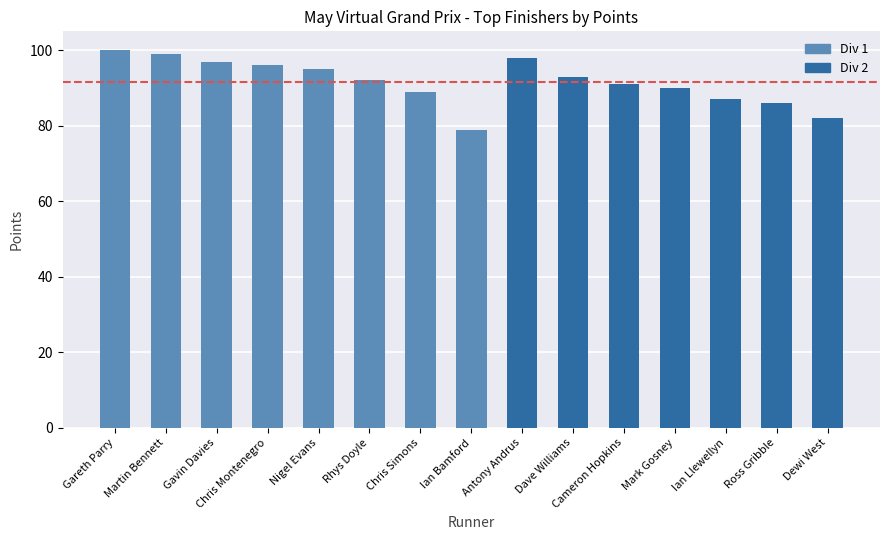

Reading right to left, list all the values displayed in this chart.

Dewi West=82	Ross Gribble=86	Ian Llewellyn=87	Mark Gosney=90	Cameron Hopkins=91	Dave Williams=93	Antony Andrus=98	Ian Bamford=79	Chris Simons=89	Rhys Doyle=92	Nigel Evans=95	Chris Montenegro=96	Gavin Davies=97	Martin Bennett=99	Gareth Parry=100